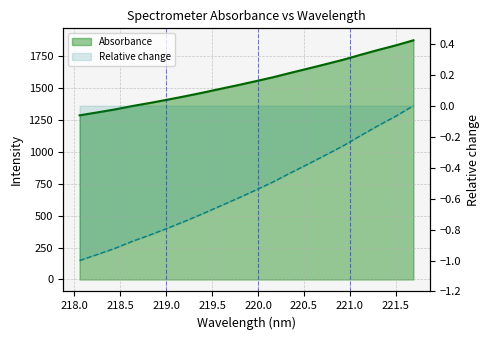

At which label is the value closest to 1579?

220.1623